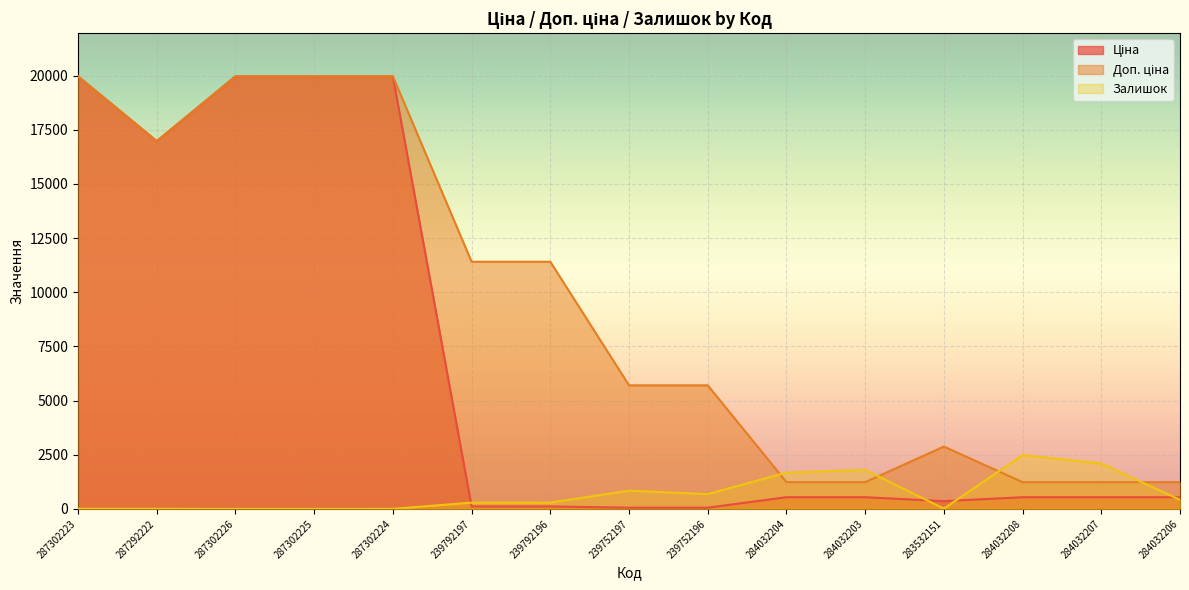

Count the number of categories in the chart.

15